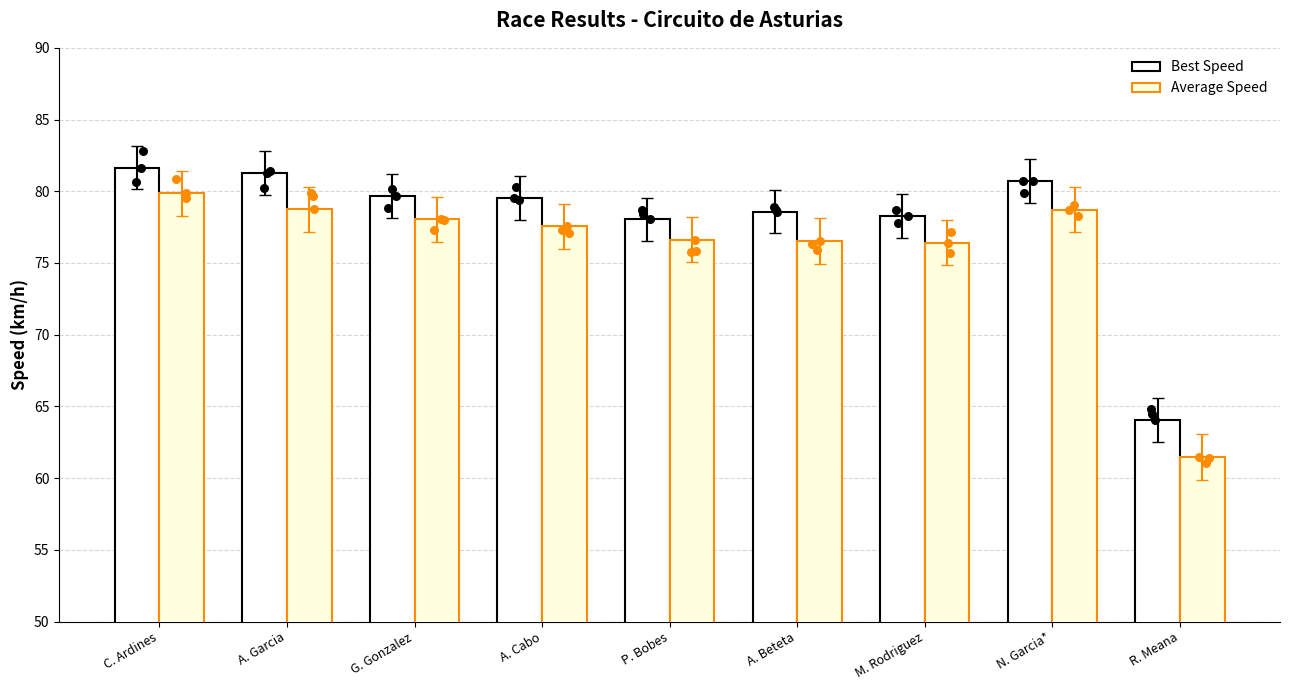

At how many categories does at least one series exceed 62?

9